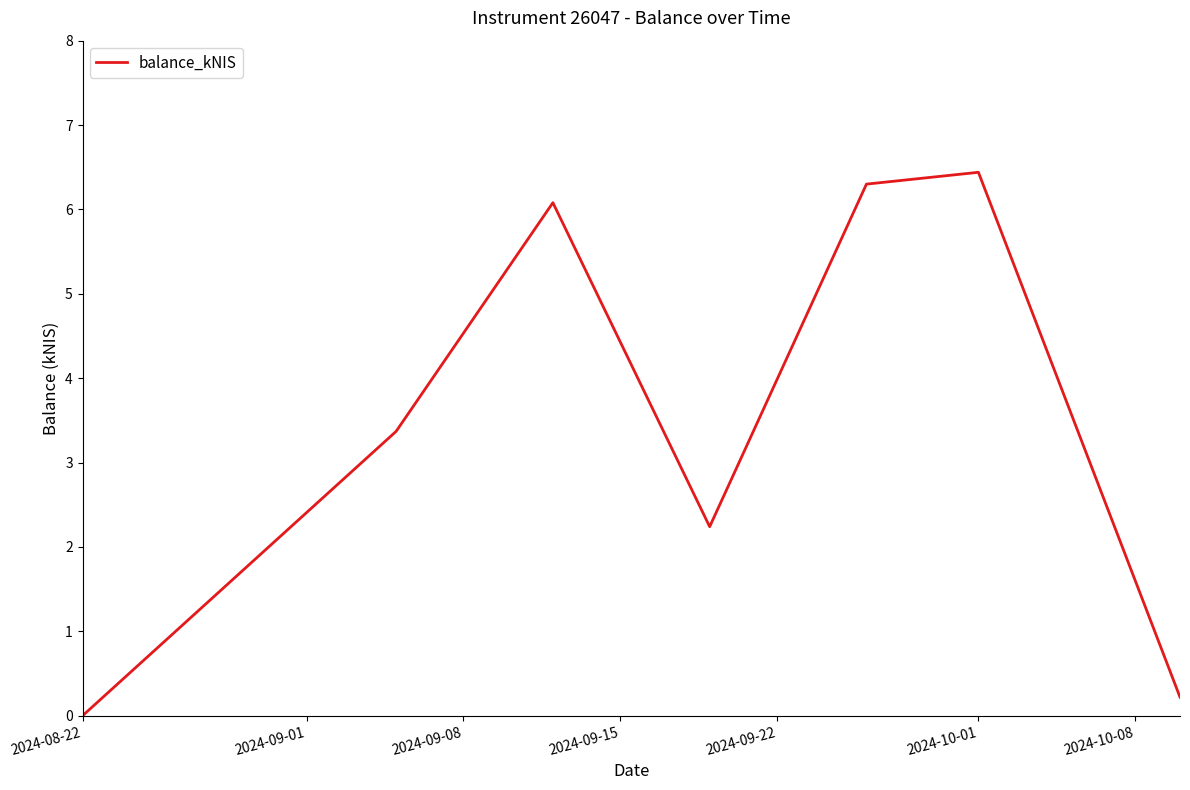

What is the greatest value displayed?

6.4